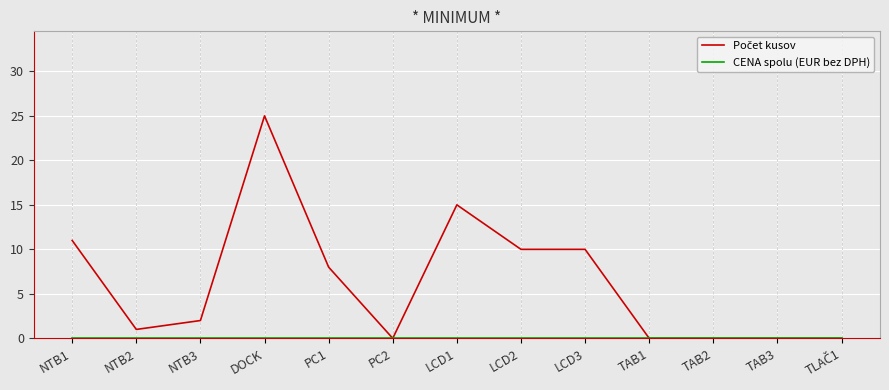

What position from the right is DOCK?

10